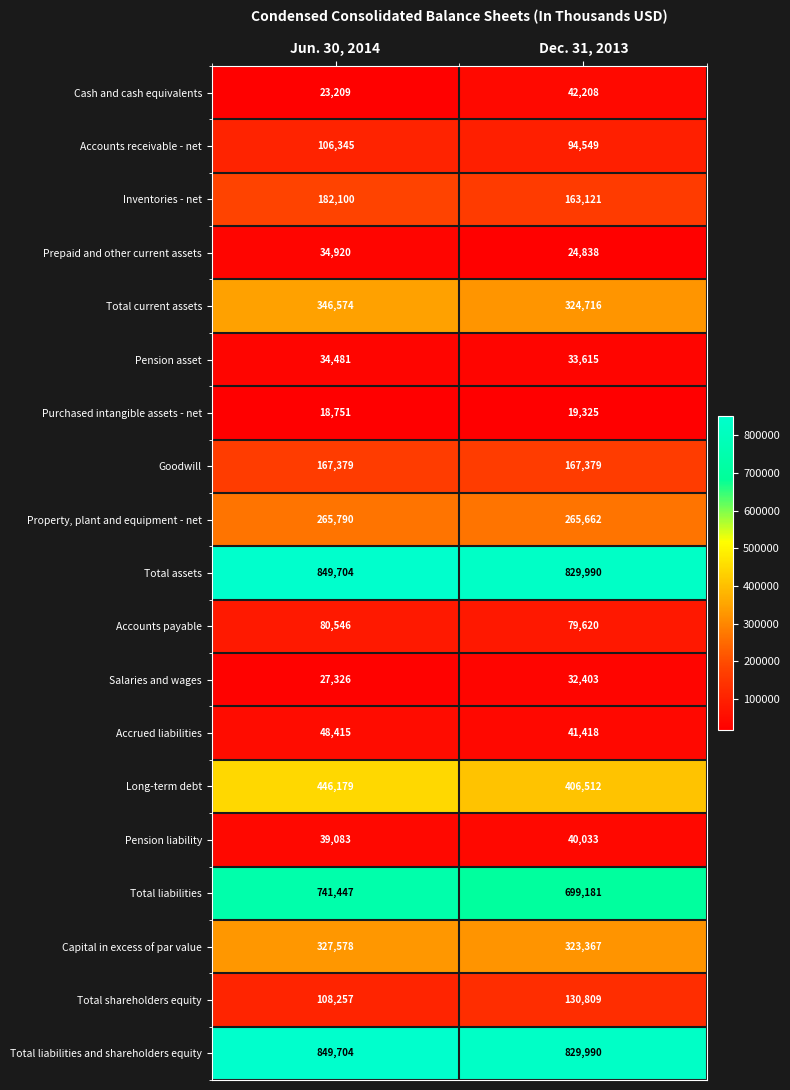

Which series changed the most between Jun. 30, 2014 and Dec. 31, 2013?

Total liabilities